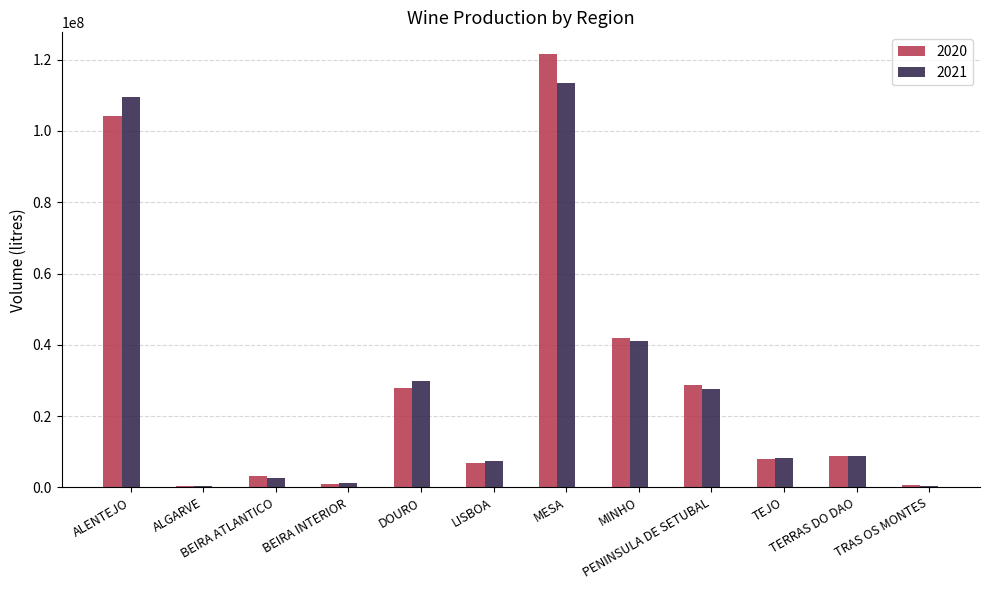

Is the value of 2021 at BEIRA ATLANTICO greater than the value of 2020 at DOURO?

No